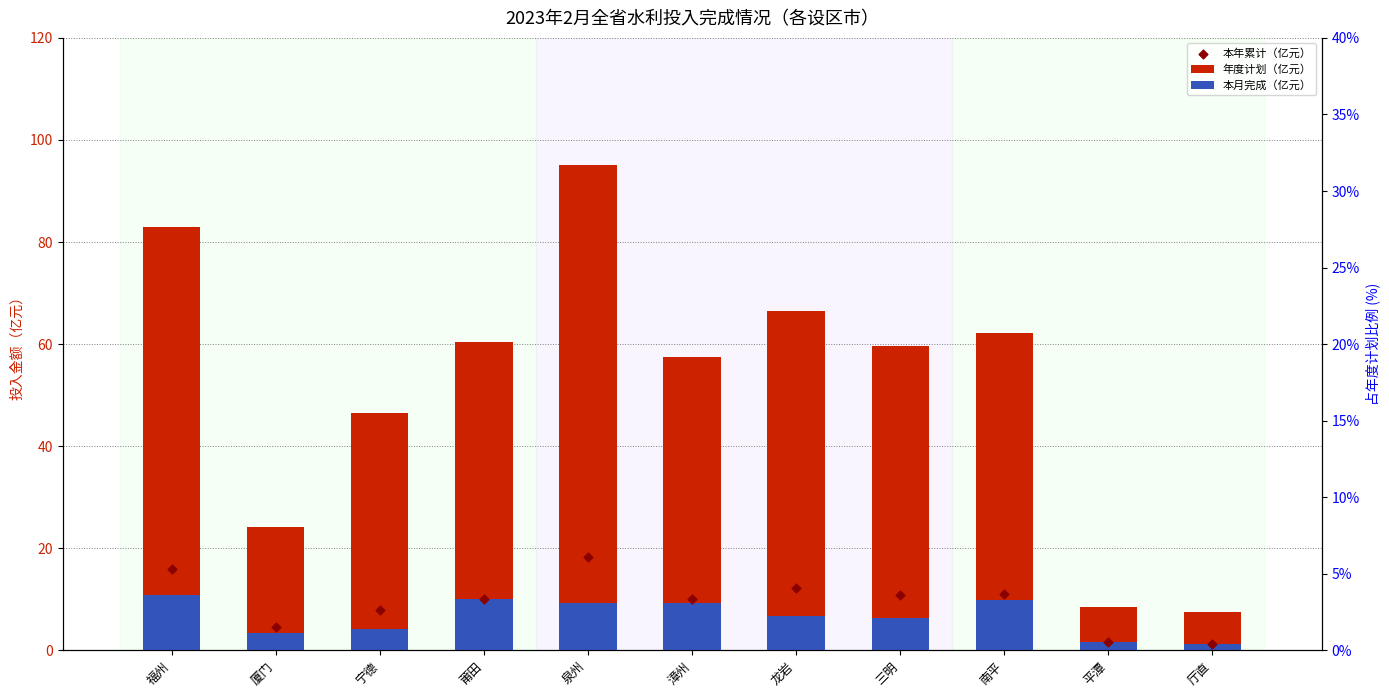

Which series has the largest total across all categories?

年度计划（亿元）